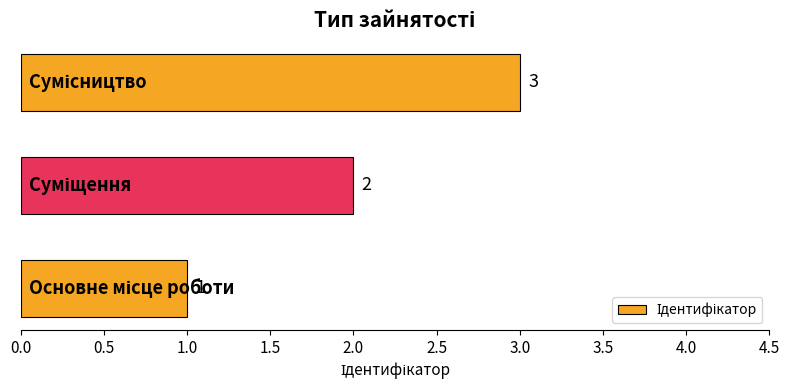

How many values are between 1 and 3?

3